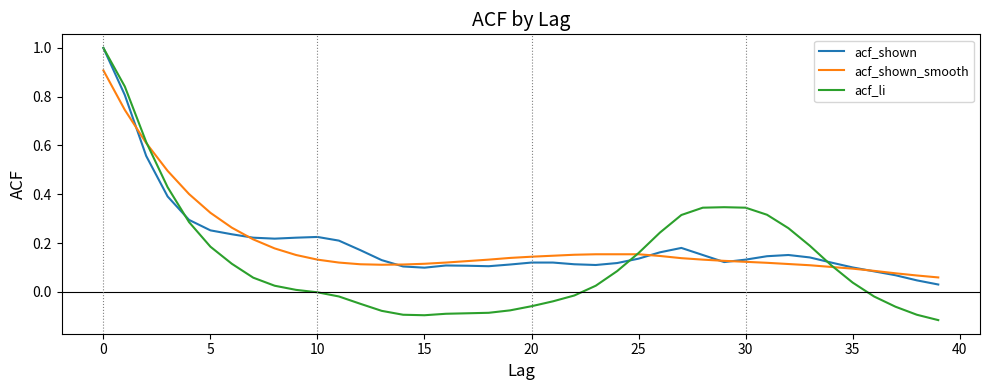

What is the greatest value displayed?

1.0